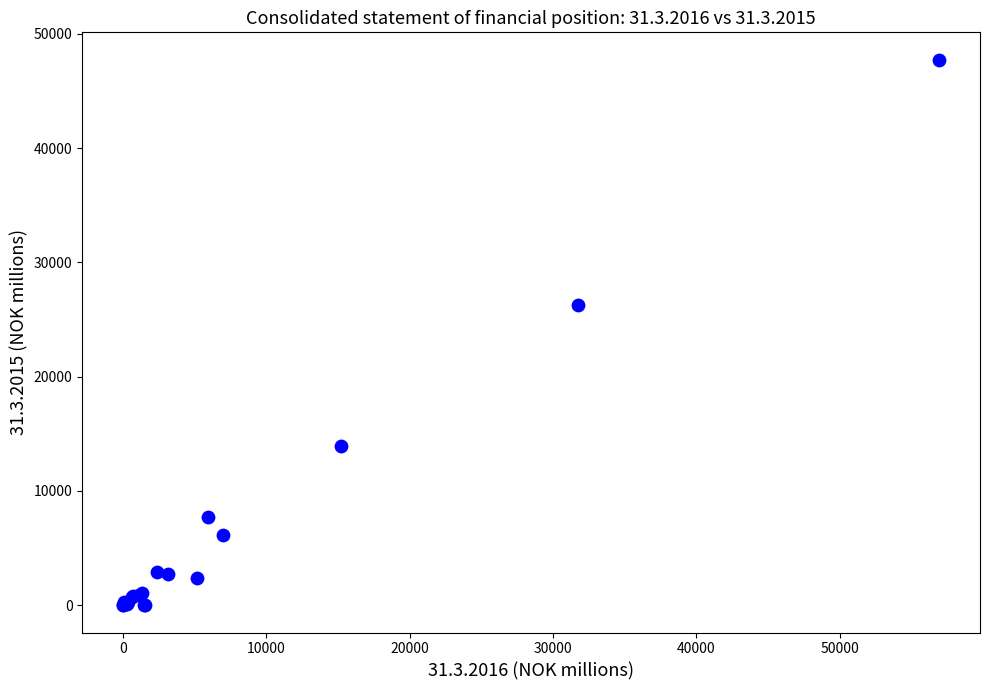

What Y value in the scatter plot is closest to 23868?

26270.2